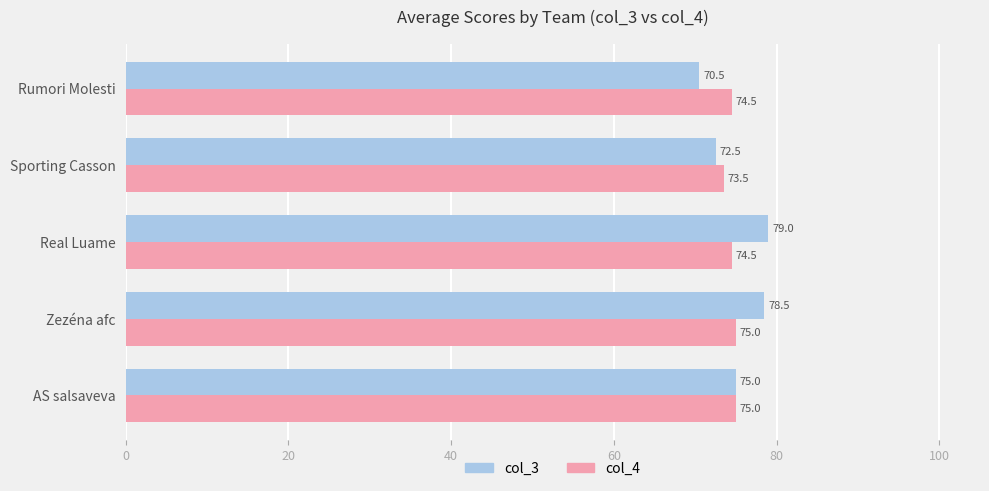

At how many categories does at least one series exceed 74?

4